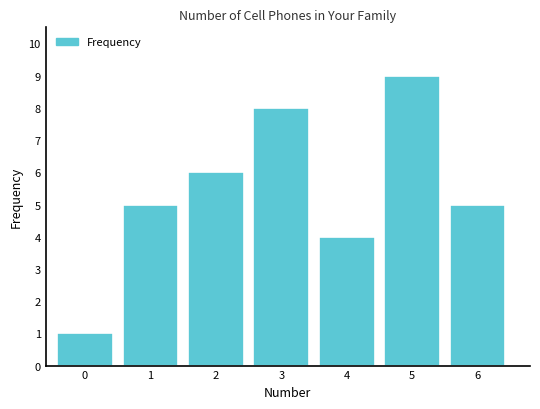

Reading left to right, transcribe all the data shown in this chart.

1	5	6	8	4	9	5